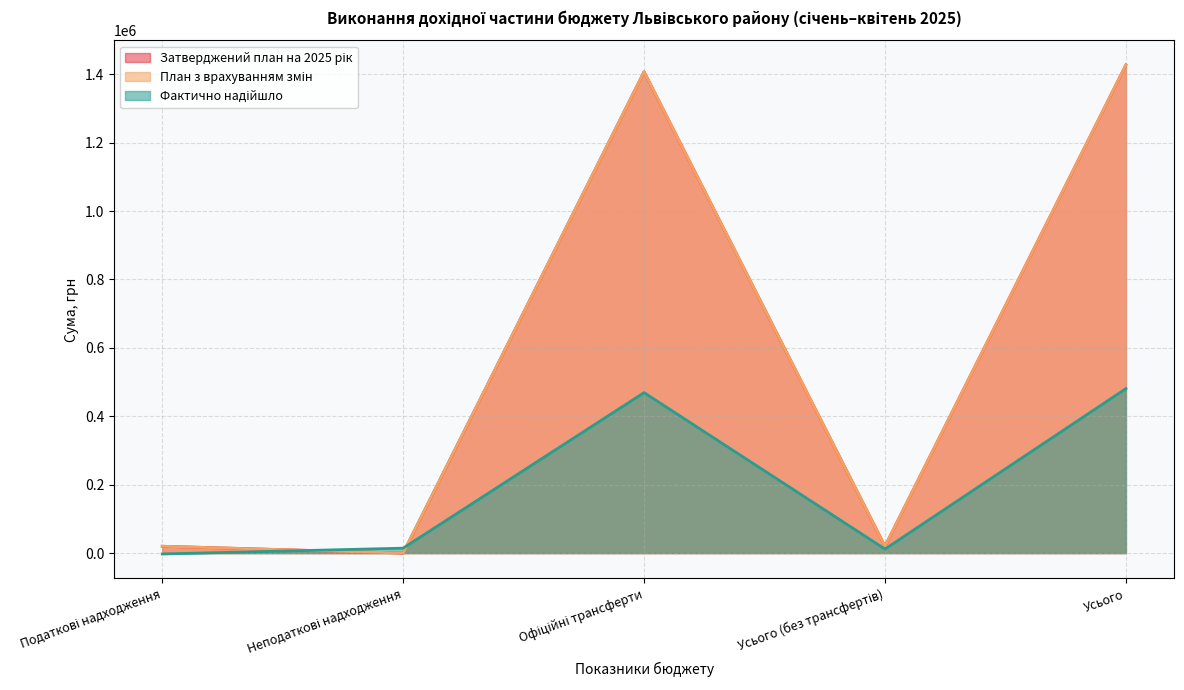

Where is the first local maximum for План з врахуванням змін?

Офіційні трансферти